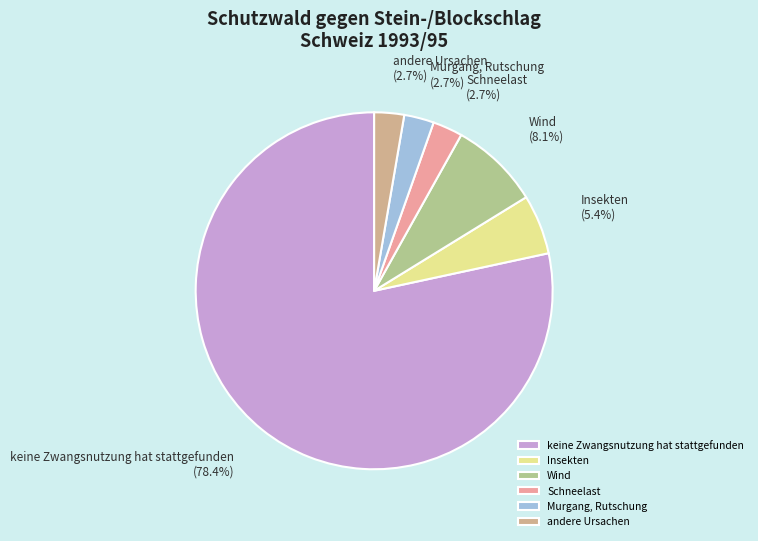

Which slice is the largest?

keine Zwangsnutzung hat stattgefunden